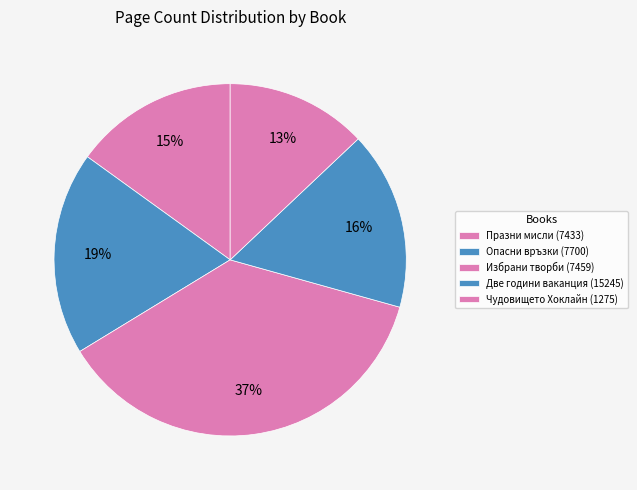

To the nearest percent, what percentage of the pie is Две години ваканция (15245)?

16%